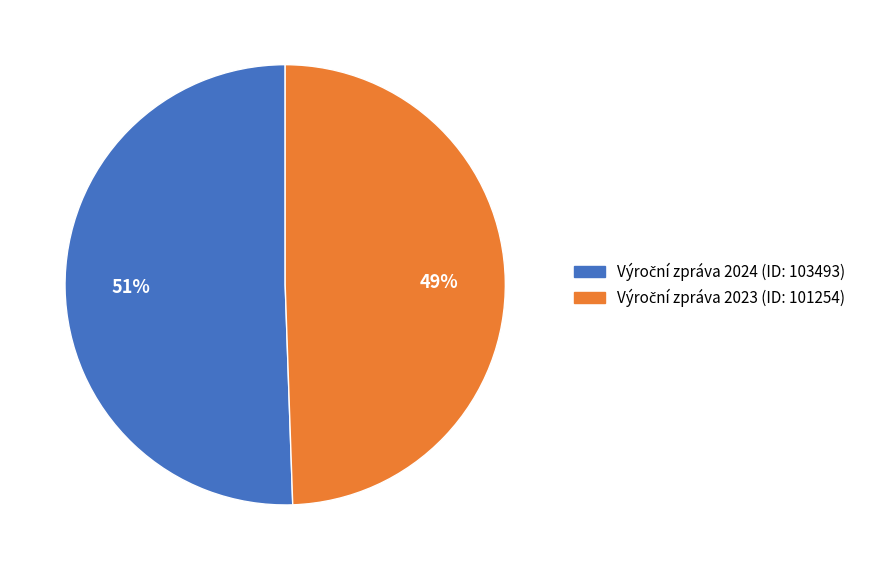

To the nearest percent, what is the average slice percentage?

50%